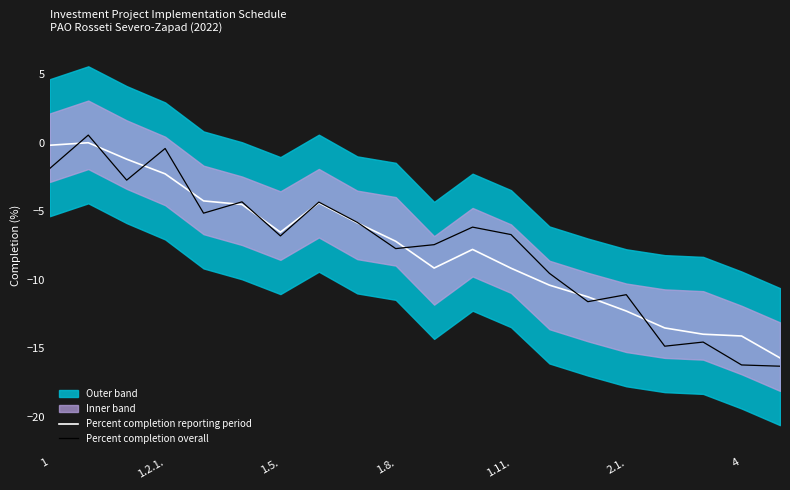

Read the Percent completion overall value at 19.

-16.3